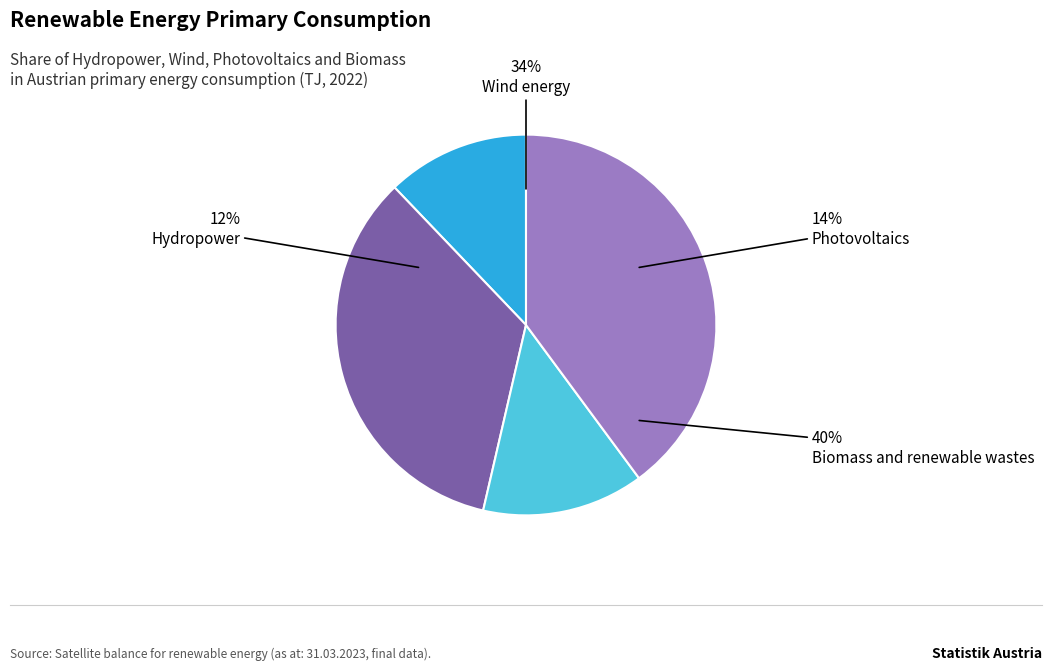

To the nearest percent, what is the difference between the Biomass and renewable wastes and Photovoltaics slice percentages?

26%